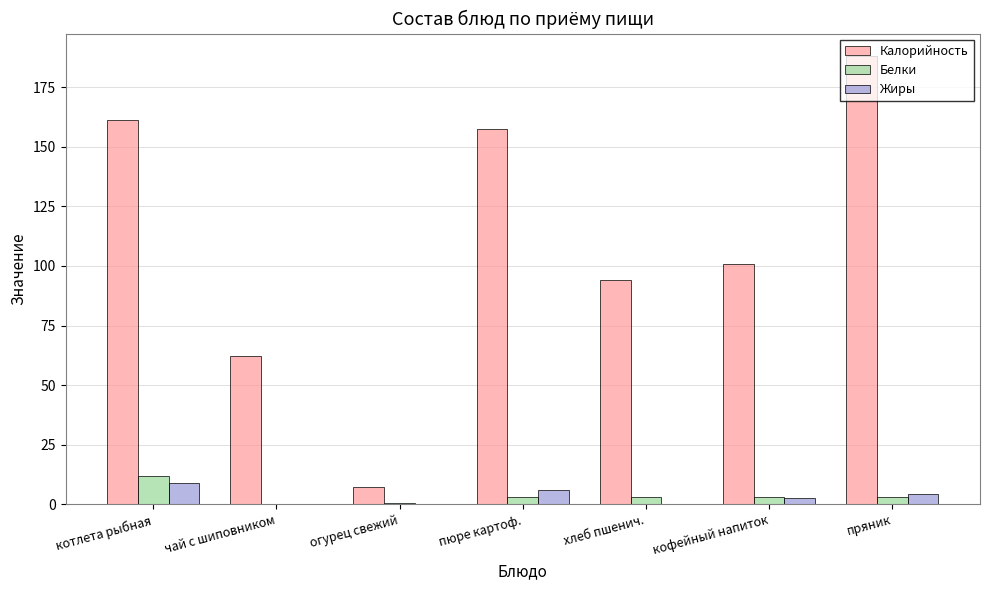

What is the maximum value shown in the chart?

188.0